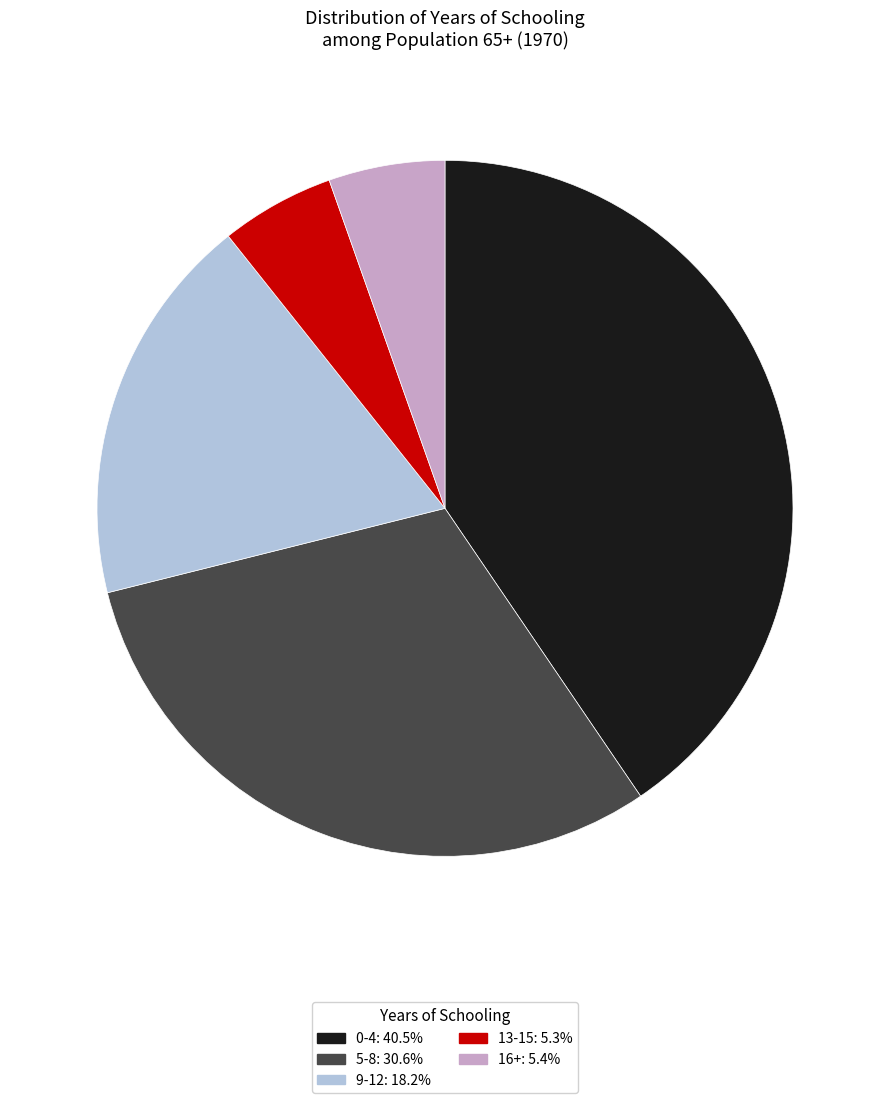

The 13-15 slice represents 1% of the pie. True or false?

False